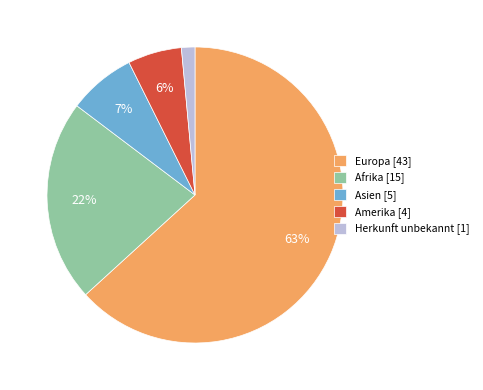

Is the sum of Herkunft unbekannt [1] and Asien [5] greater than half?

No